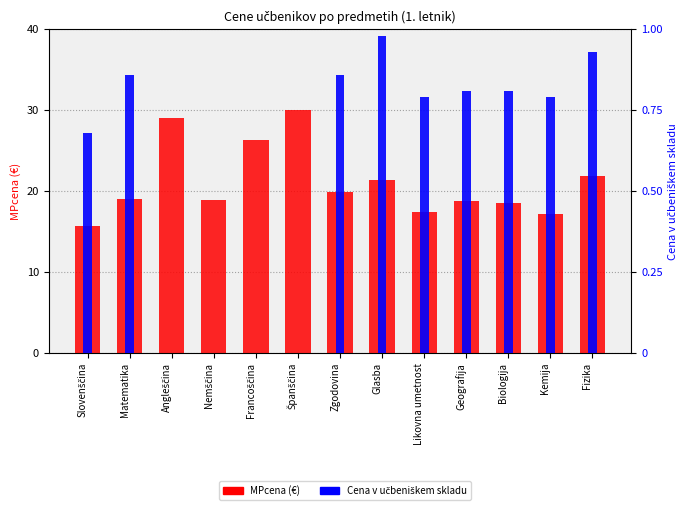

How many bars are there in each group?

2